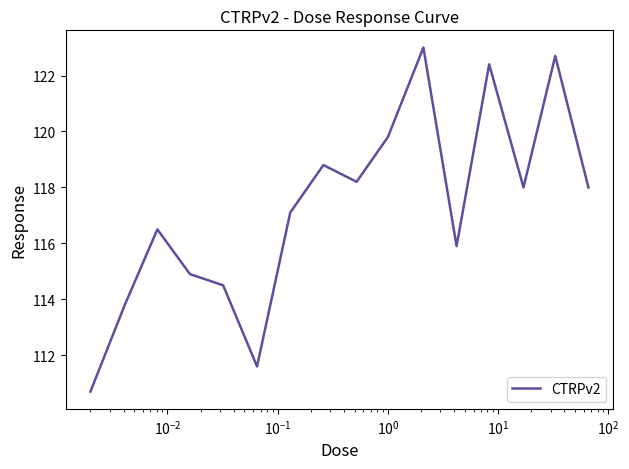

What is the minimum value shown in the chart?

110.7